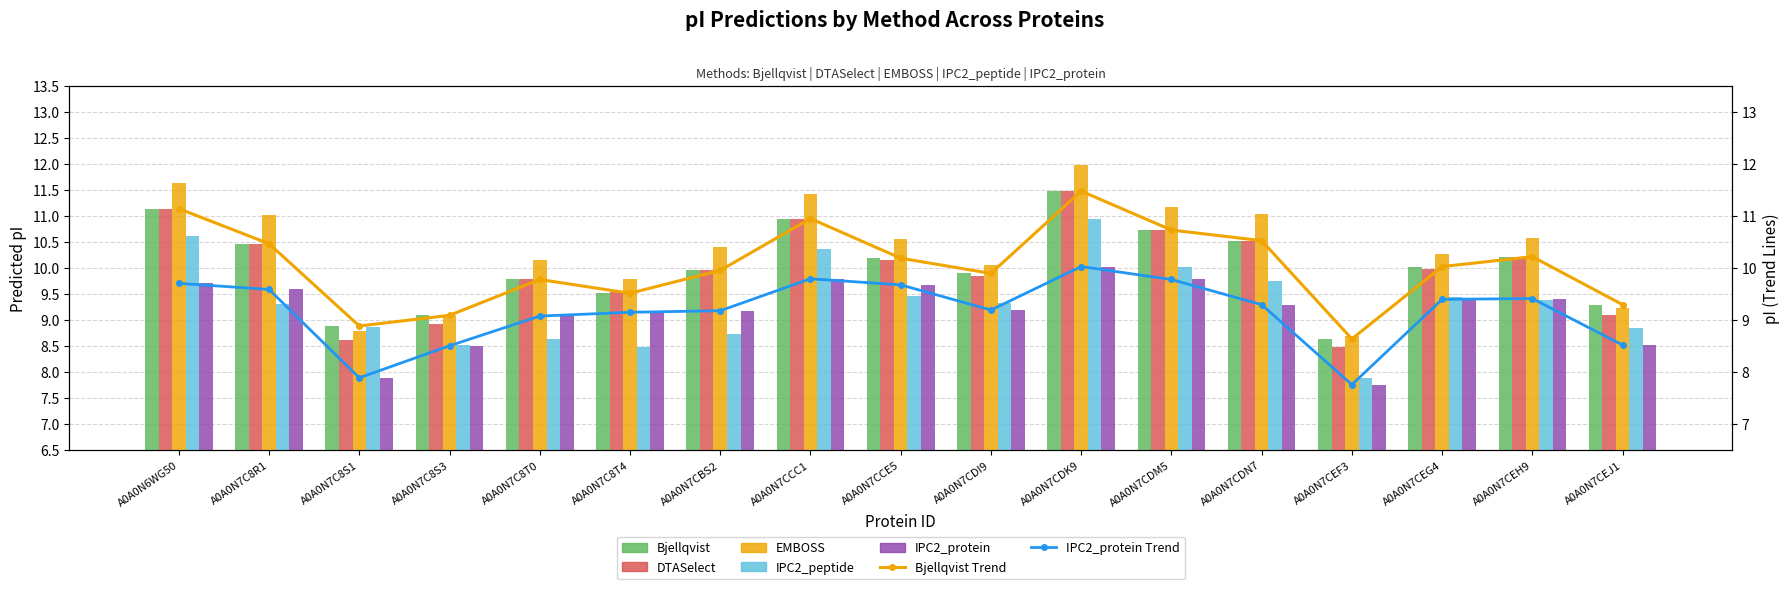

Which series has the largest range (max minus min)?

EMBOSS